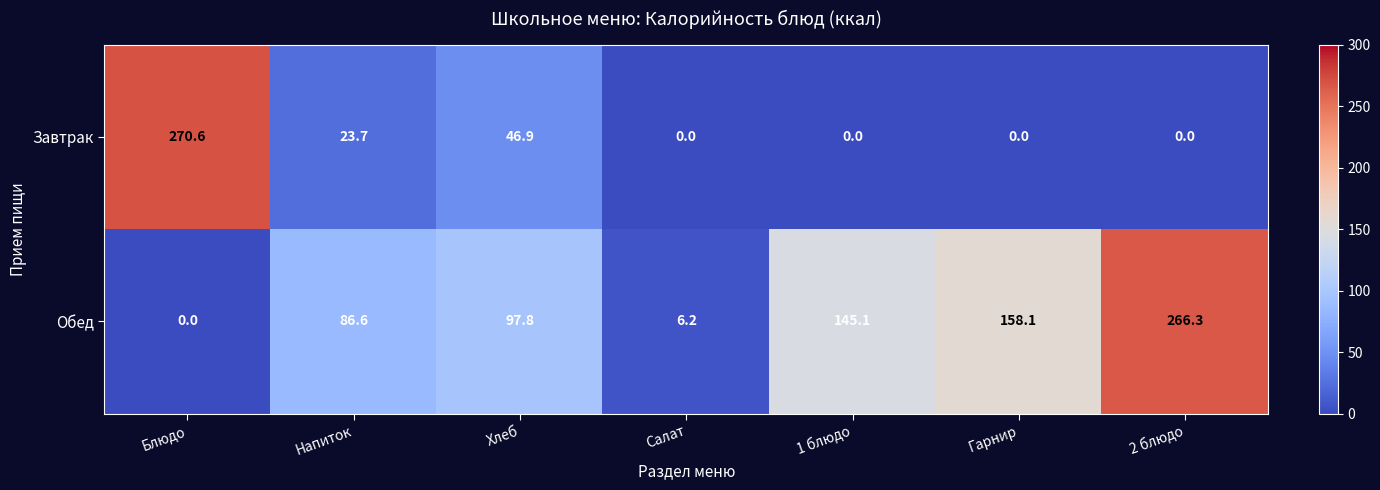

What is the total value across all series at Салат?

6.2